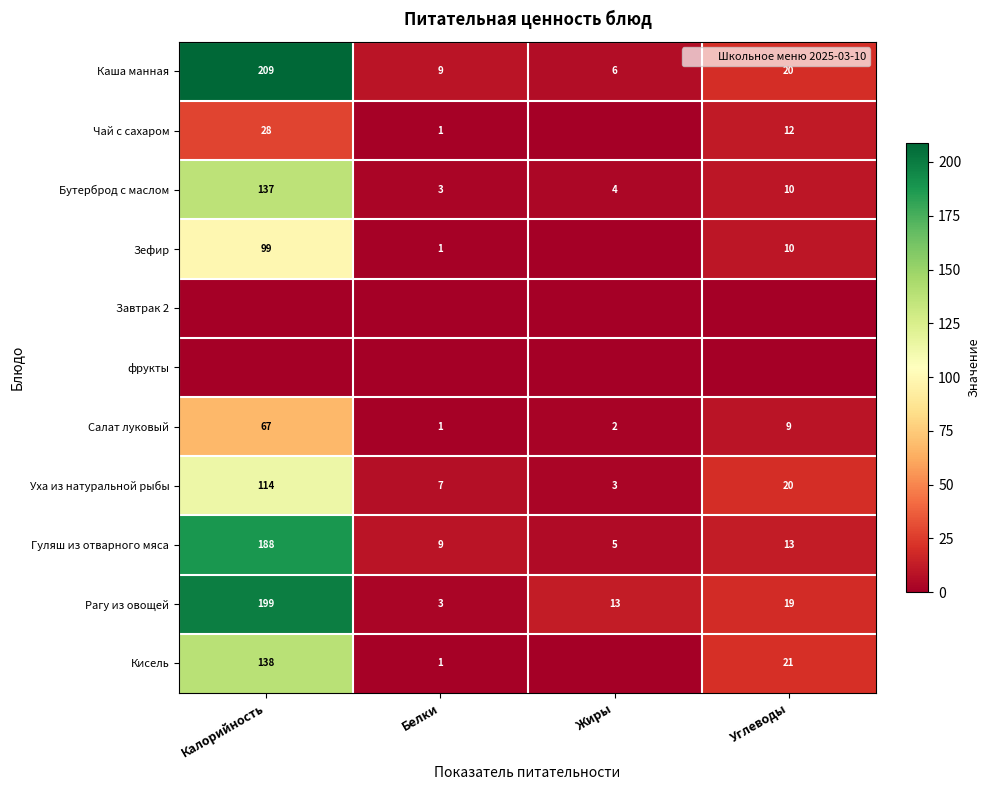

List the labels in order of Каша манная value, largest first.

Калорийность, Углеводы, Белки, Жиры